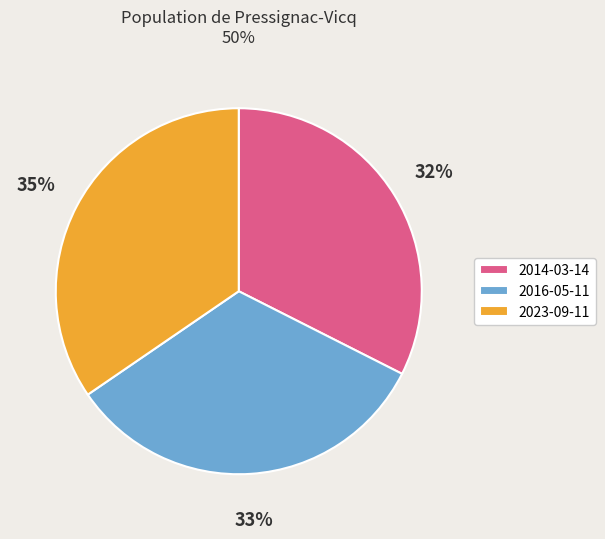

To the nearest percent, what is the combined percentage of 2016-05-11 and 2023-09-11?

68%